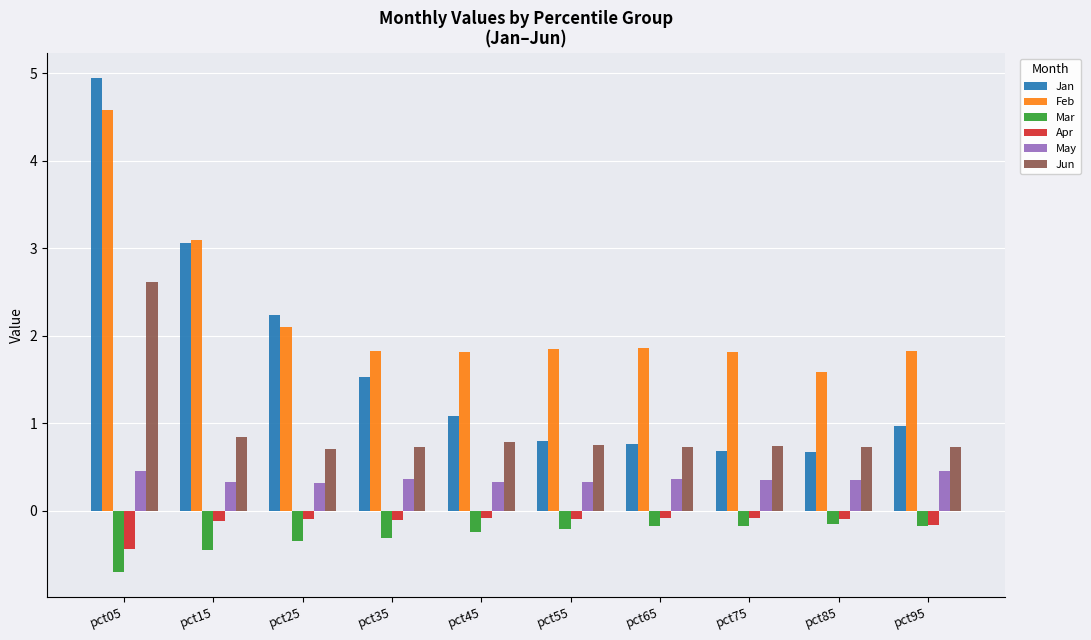

Between pct05 and pct35, which series saw the biggest shift?

Jan